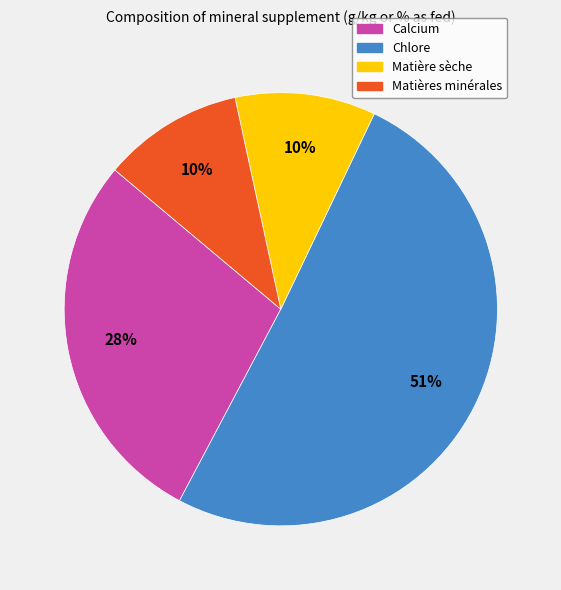

Does any single category account for the majority?

Yes